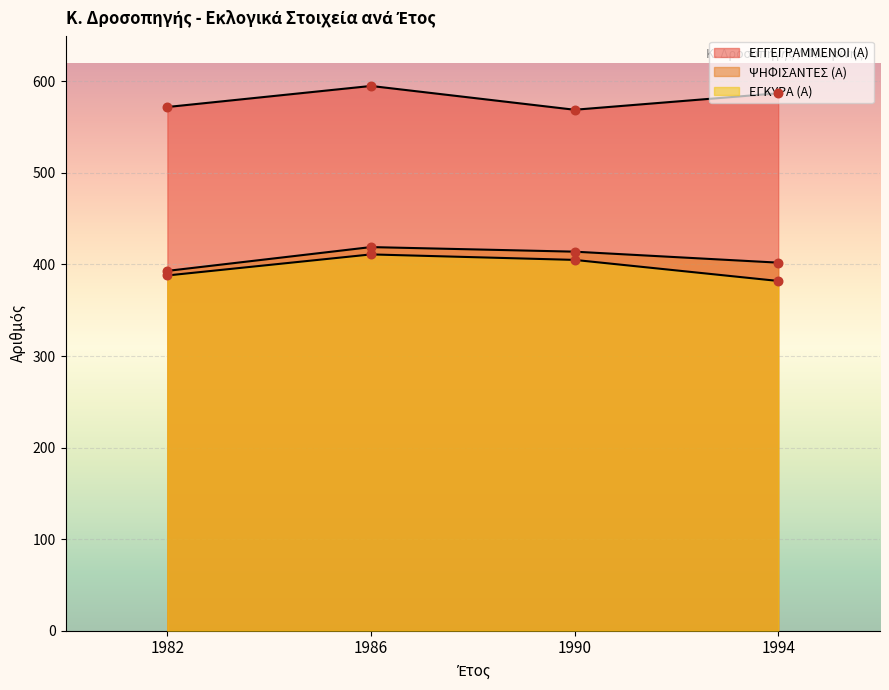

At which category is the sum across all series the highest?

1986